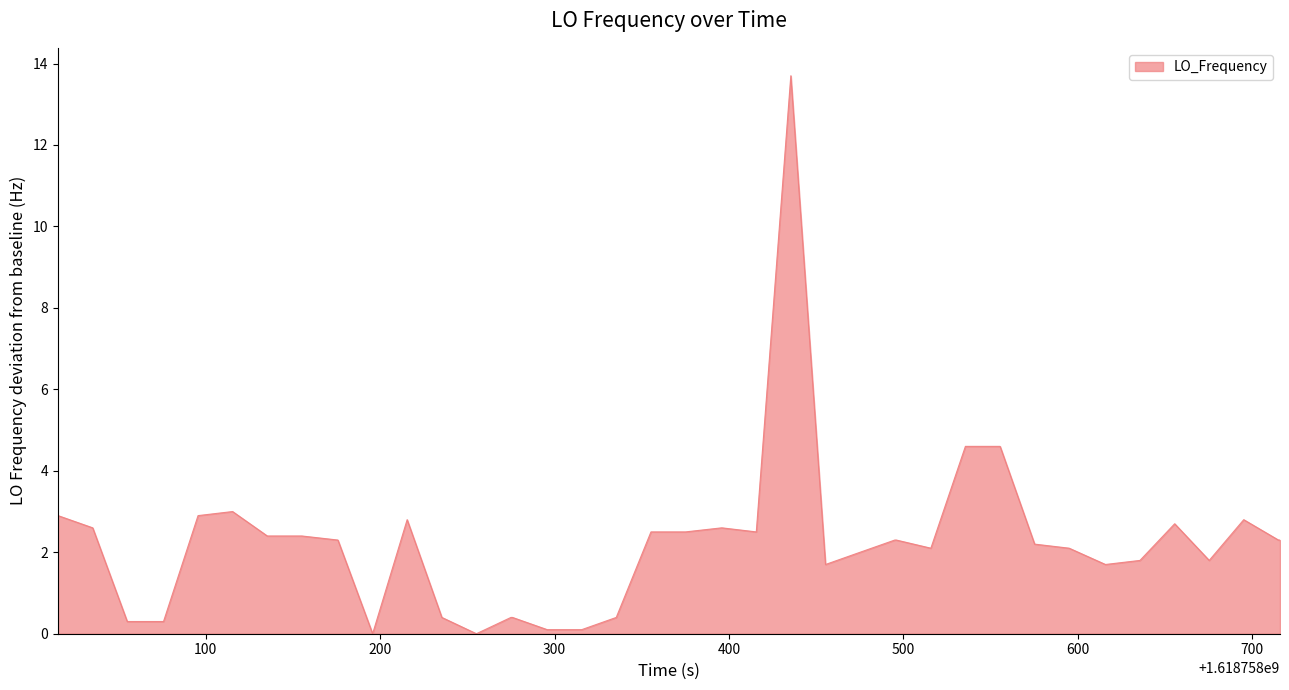

What is the greatest value displayed?

13.7